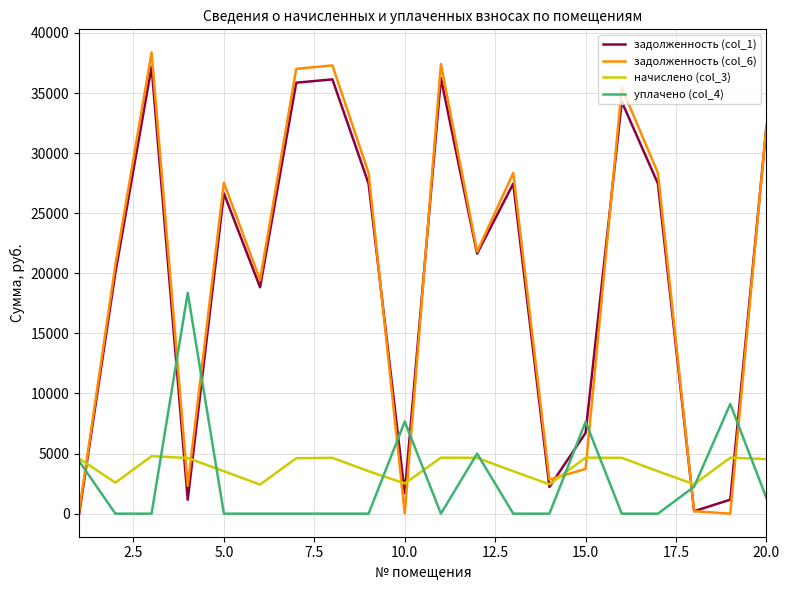

After their last crossing, which series has the higher values: задолженность (col_1) or уплачено (col_4)?

задолженность (col_1)